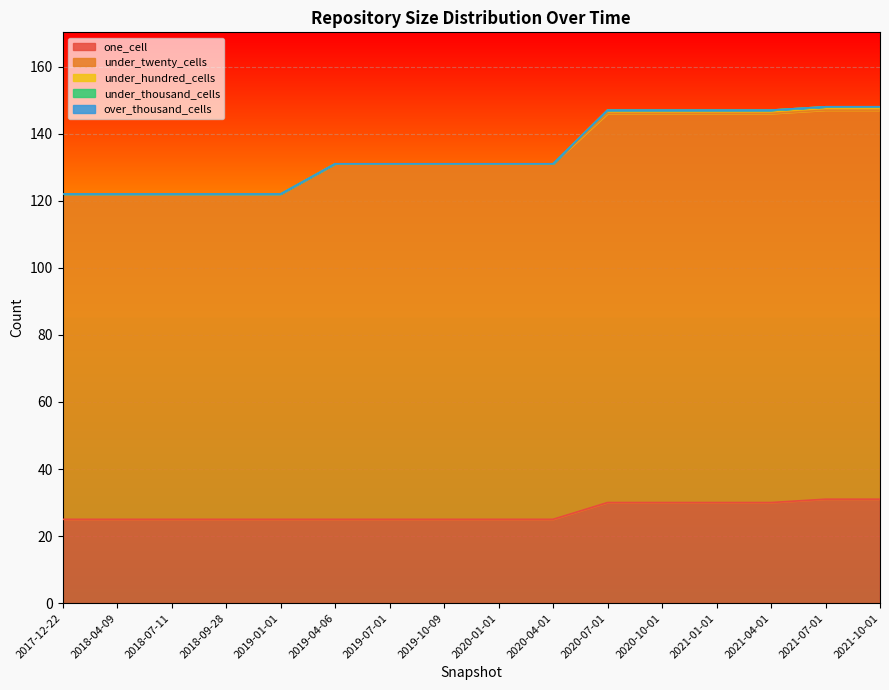

Is it true that over_thousand_cells equals 0 at 2021-10-01?

True